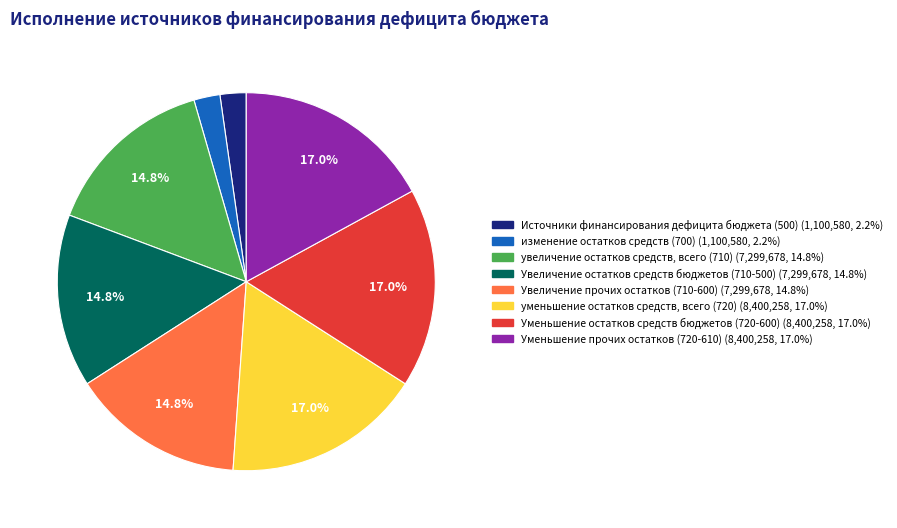

Does any single category account for the majority?

No